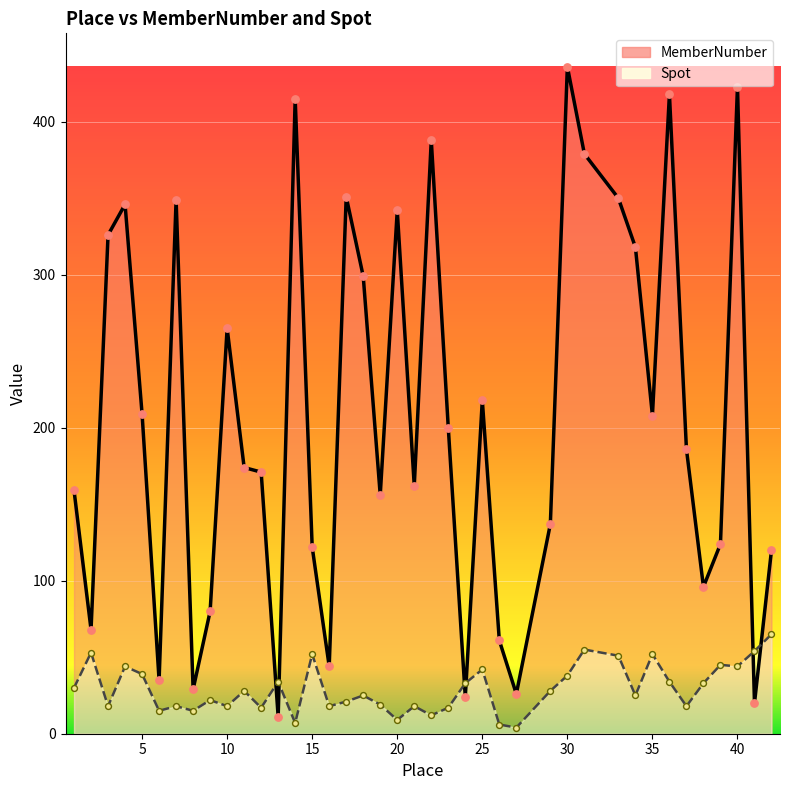

At how many categories does at least one series exceed 307?

13